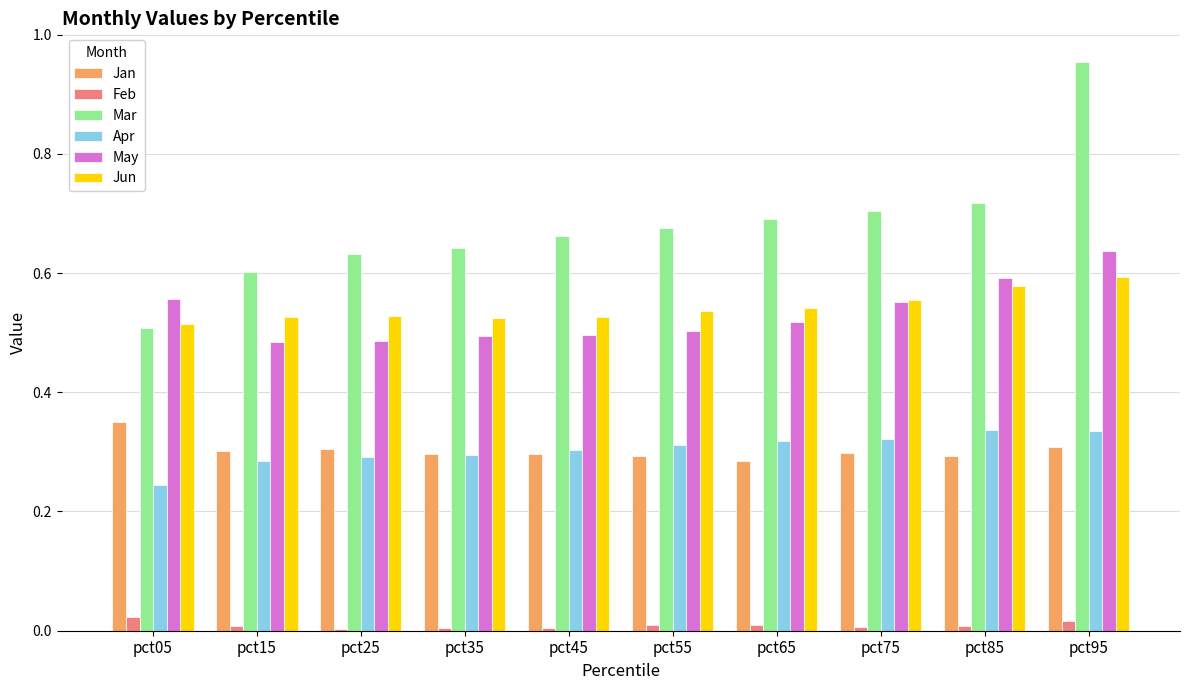

True or false: Jan has a value of 0.1 at pct45.

False